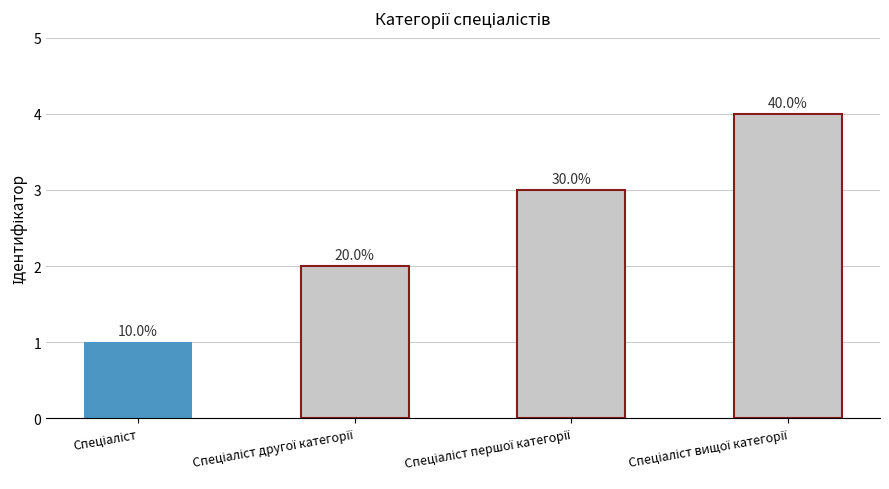

What is the label of the 2nd bar from the left?

Спеціаліст другої категорії